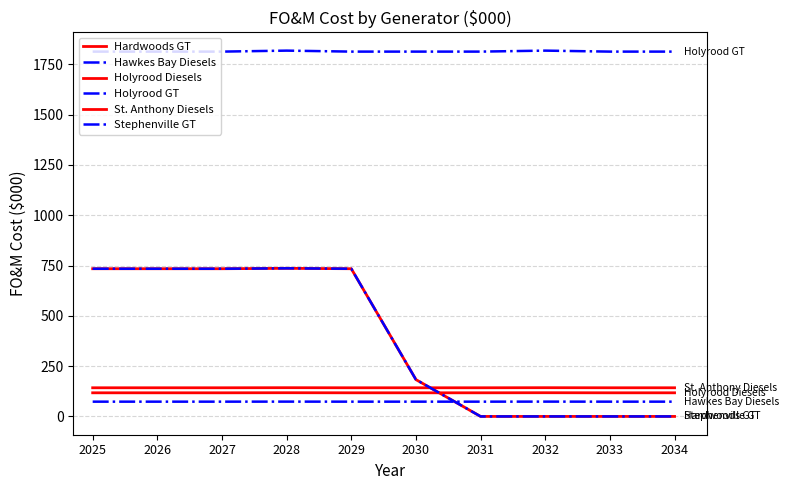

Does the chart display data point markers on the line(s)?

No